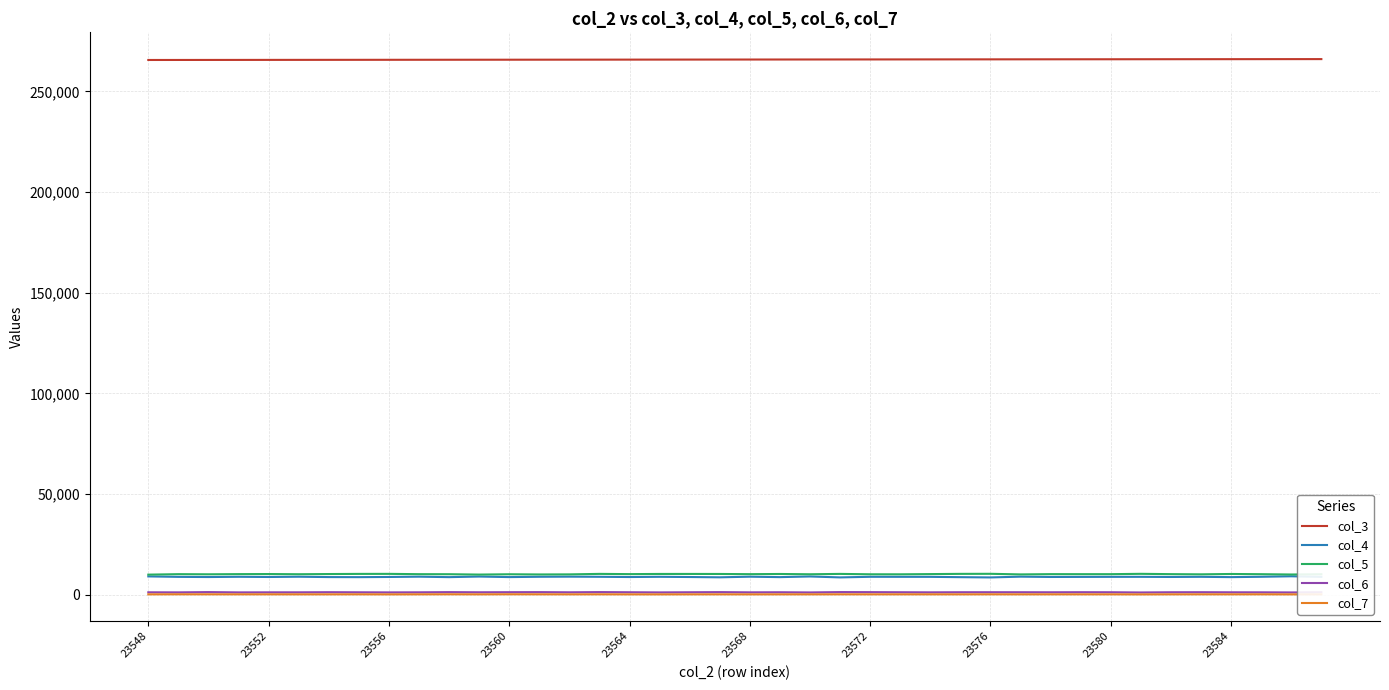

True or false: col_5 and col_3 cross at least once.

False